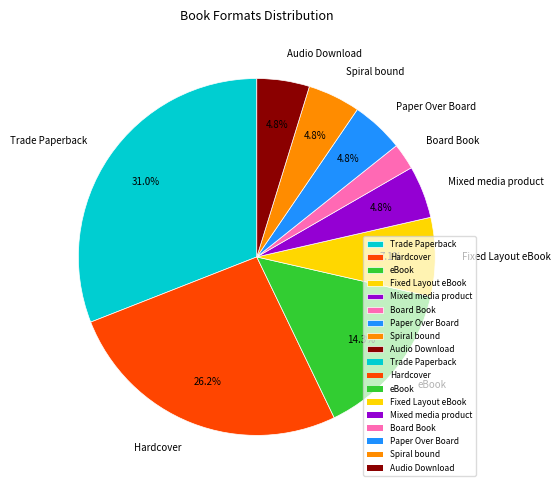

True or false: Trade Paperback accounts for 41% of the total.

False